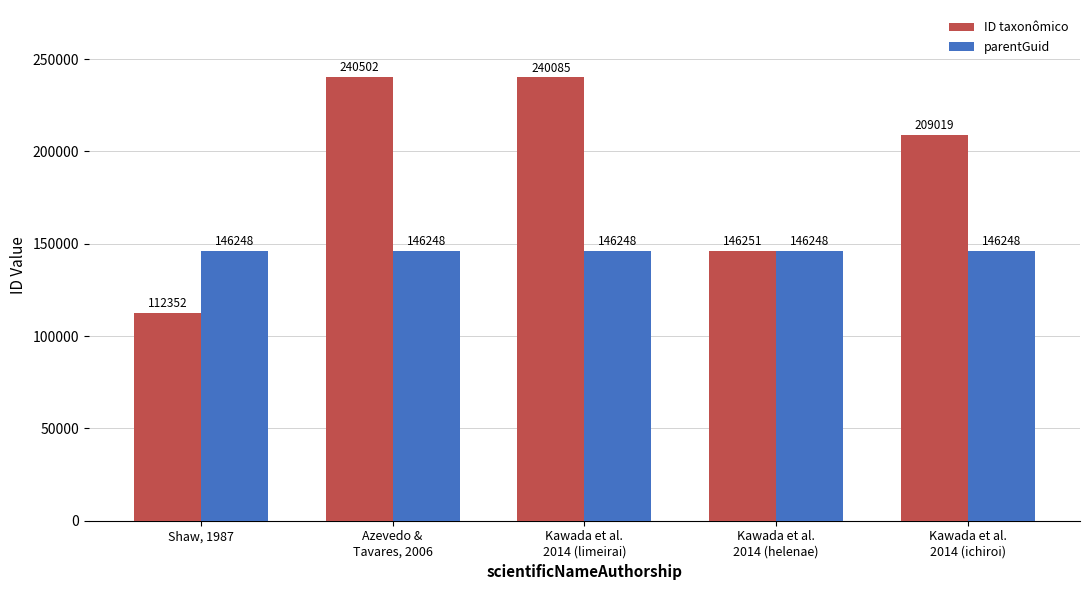

Which series has the largest range (max minus min)?

ID taxonômico